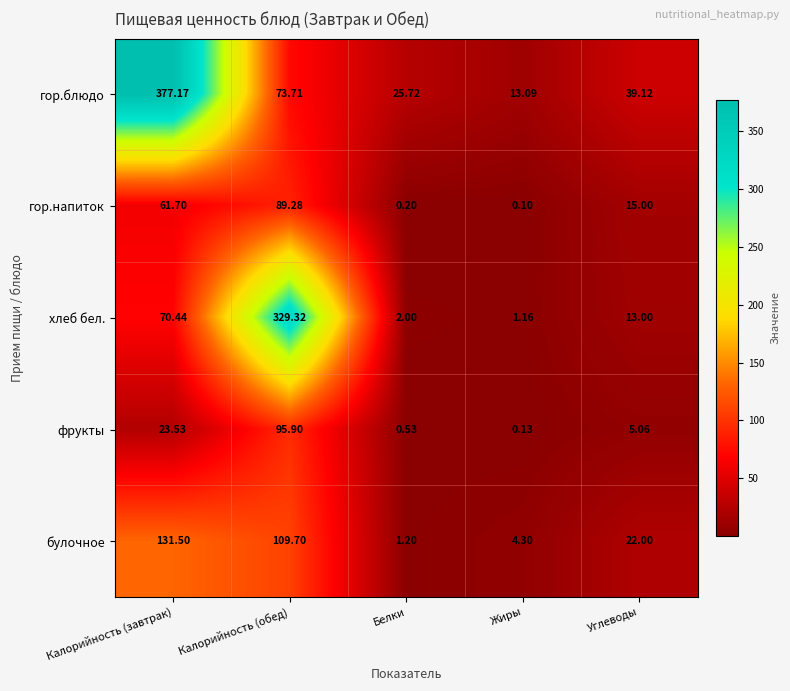

Rank the series by their maximum value, from lowest to highest.

гор.напиток, фрукты, булочное, хлеб бел., гор.блюдо